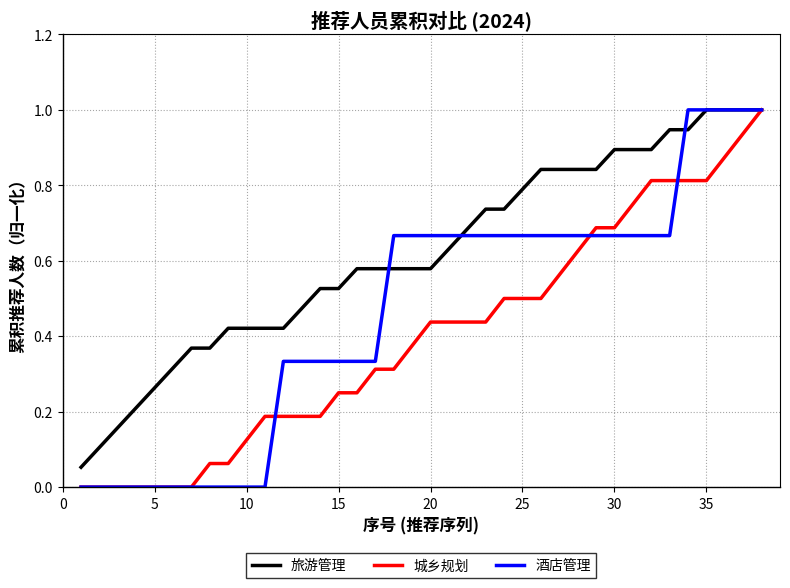

What is the difference between the maximum and minimum values in the 城乡规划 series?

1.0